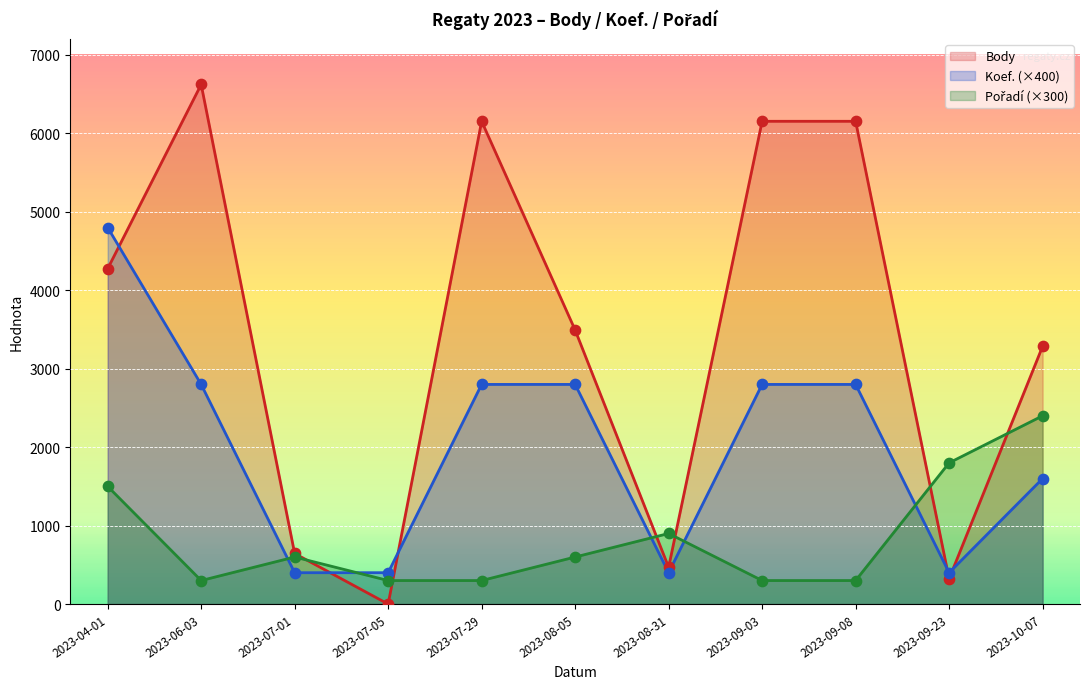

What are all the series names shown in the legend?

Body, Koef., Pořadí